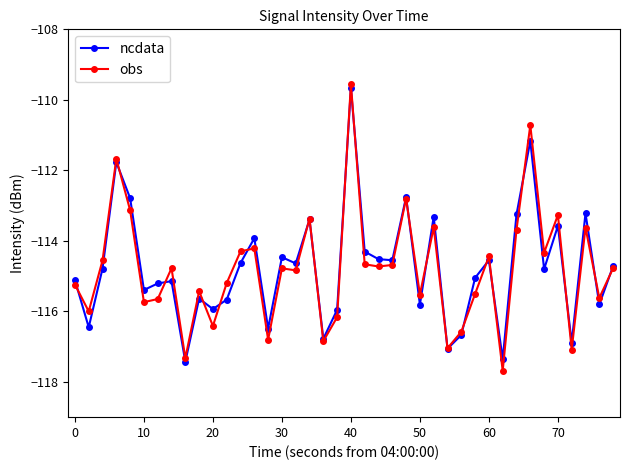

True or false: obs and ncdata cross at least once.

True